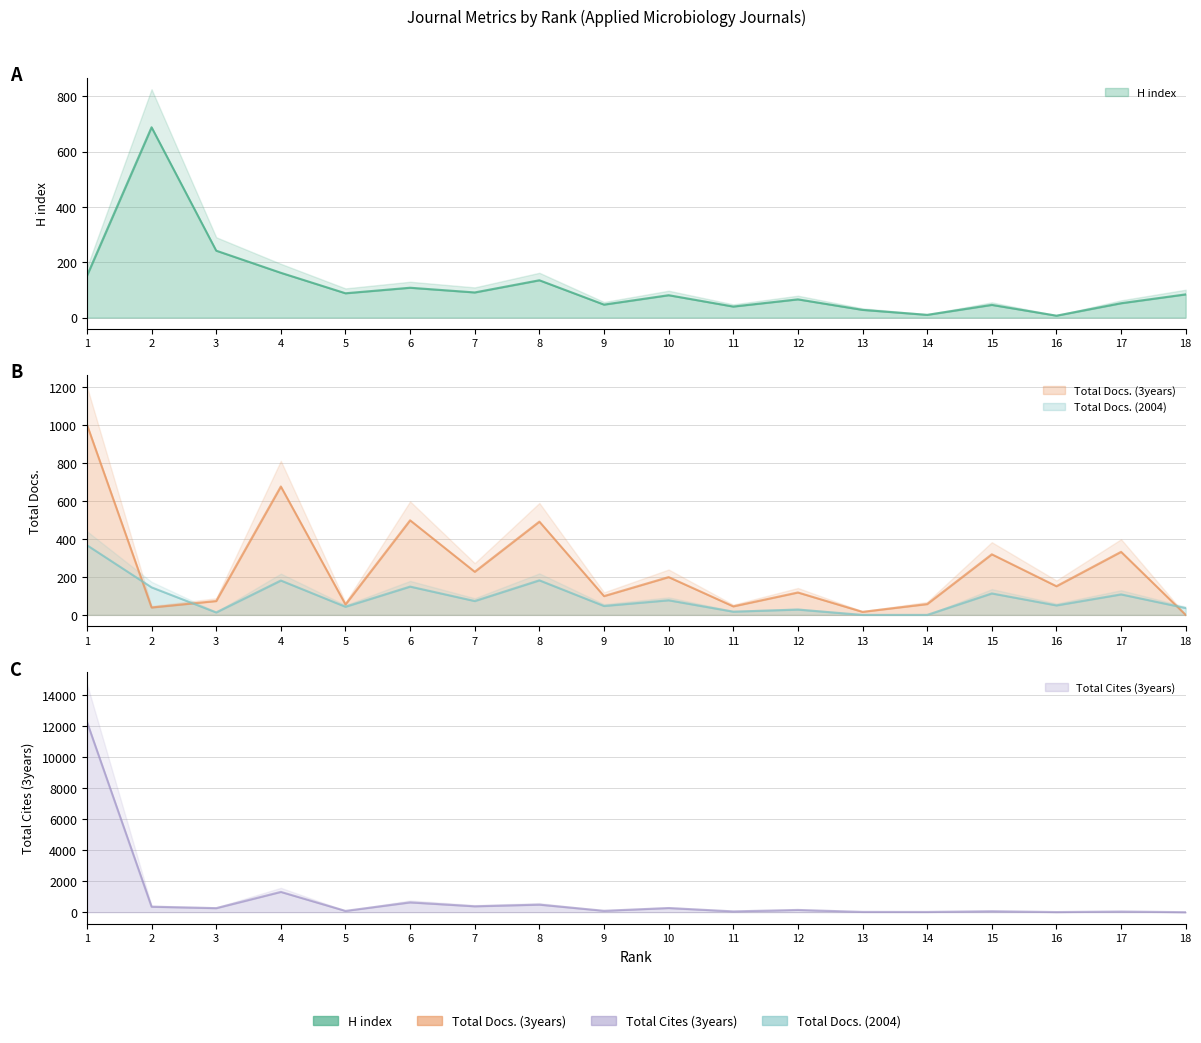

What is the sum of all Total Docs. (3years) values?

4397